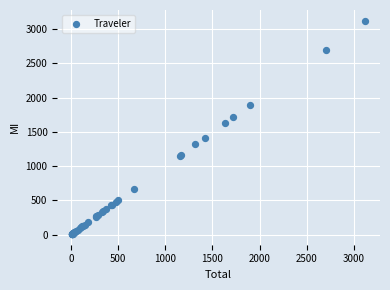

What Y value in the scatter plot is closest to 1565?

1628.9